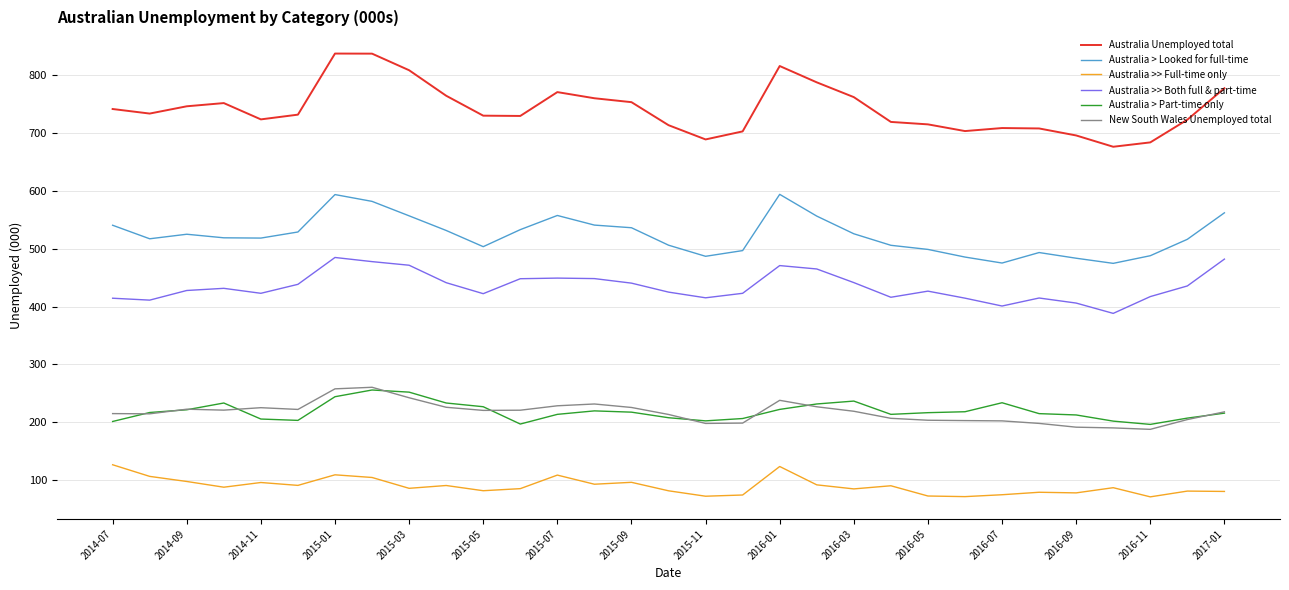

Which series has the largest range (max minus min)?

Australia Unemployed total